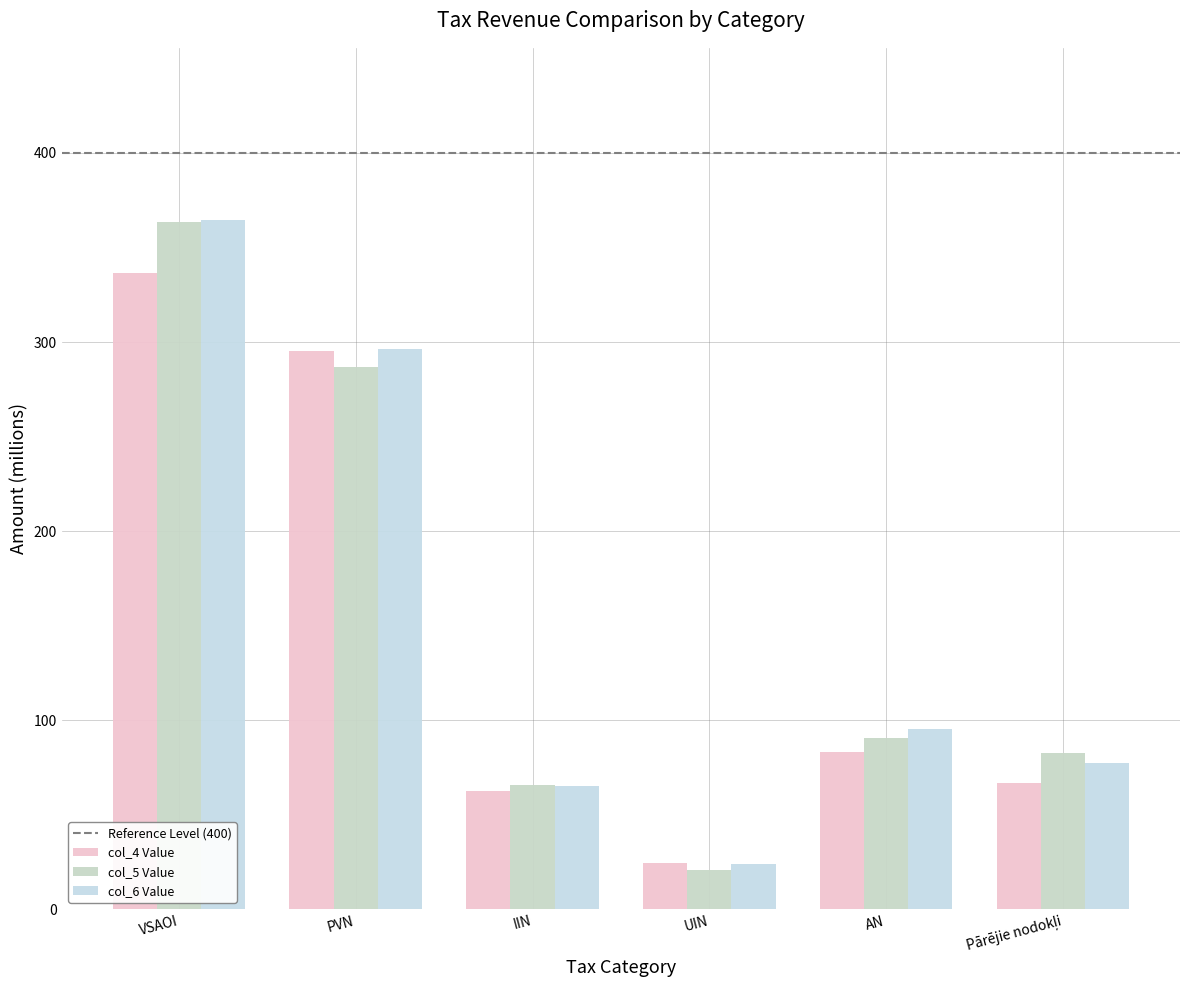

What is the total value across all series at VSAOI?

1064.3